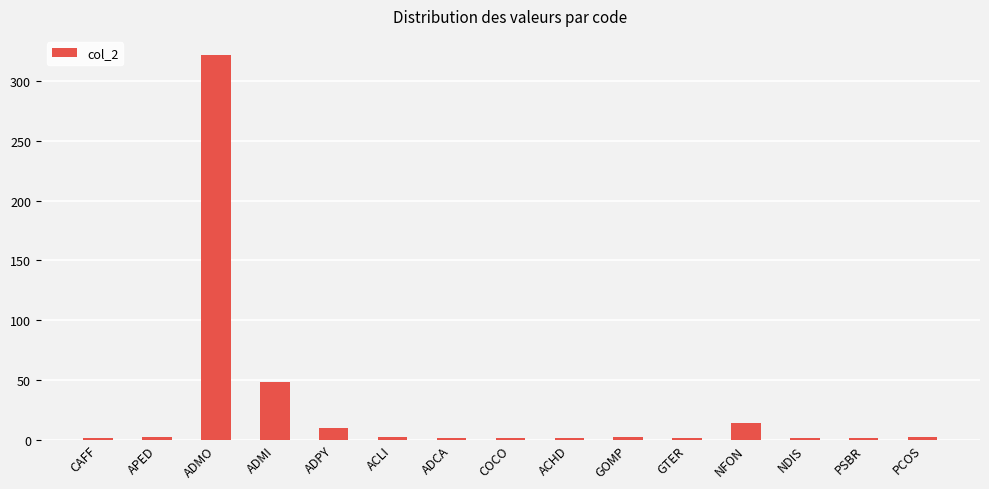

Read the value at NFON.

14